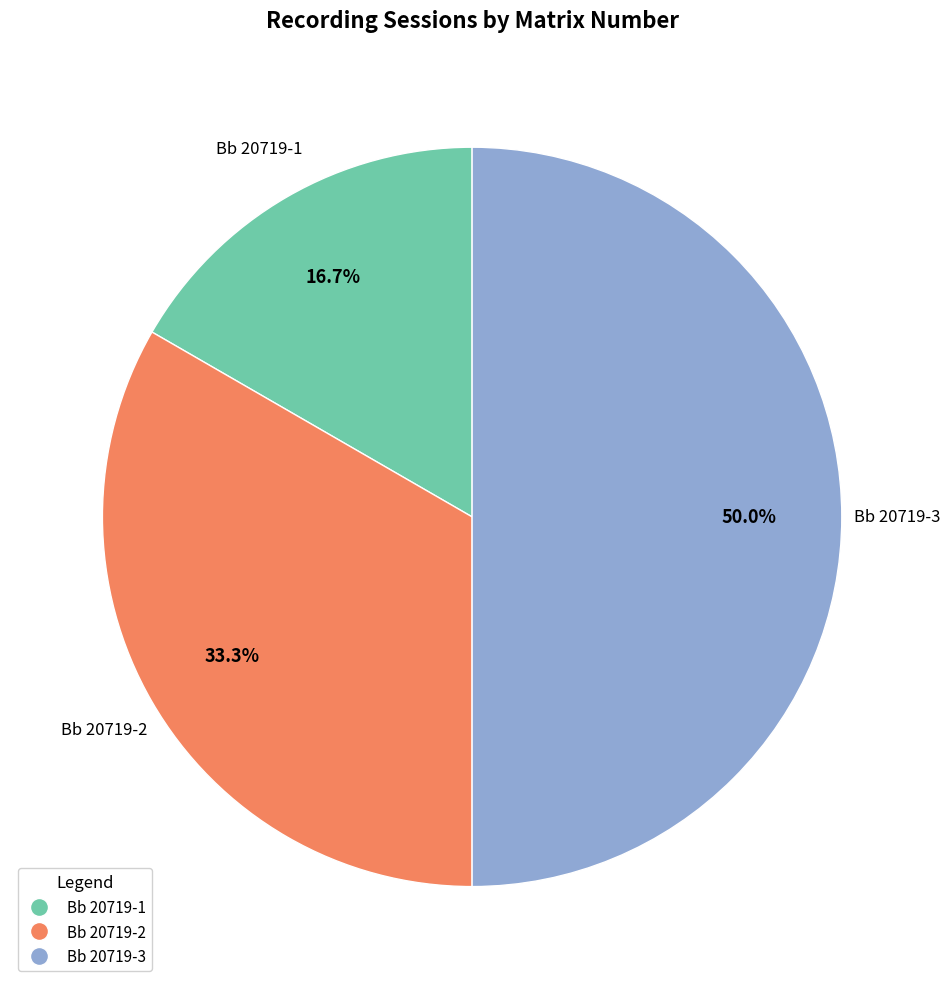

The Bb 20719-1 slice represents 6% of the pie. True or false?

False